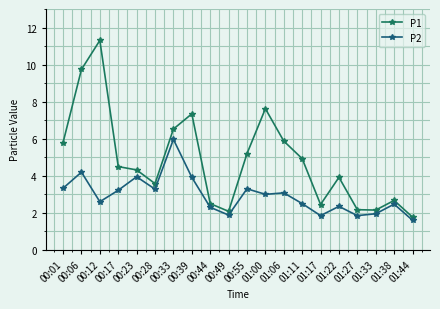

At which label does P1 first exceed 4?

00:01